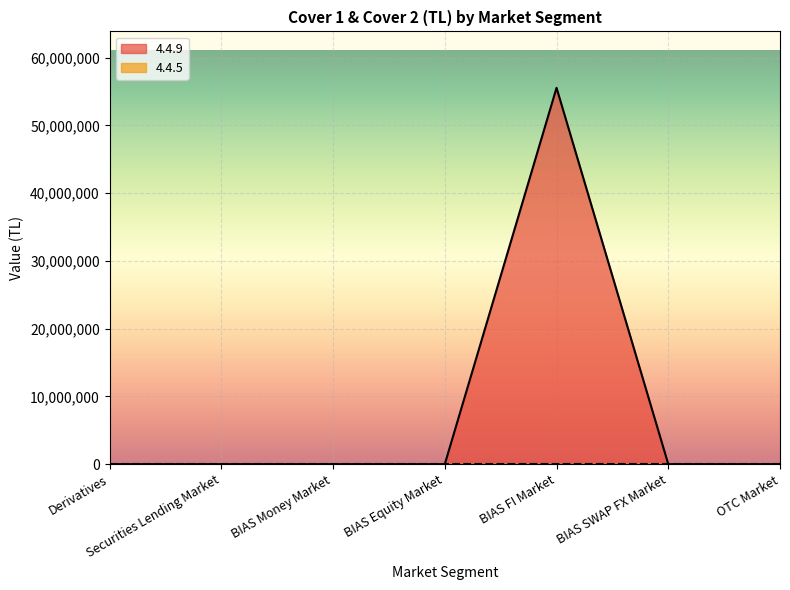

What is the change in value from Securities Lending Market to BIAS FI Market?

+55533890.7